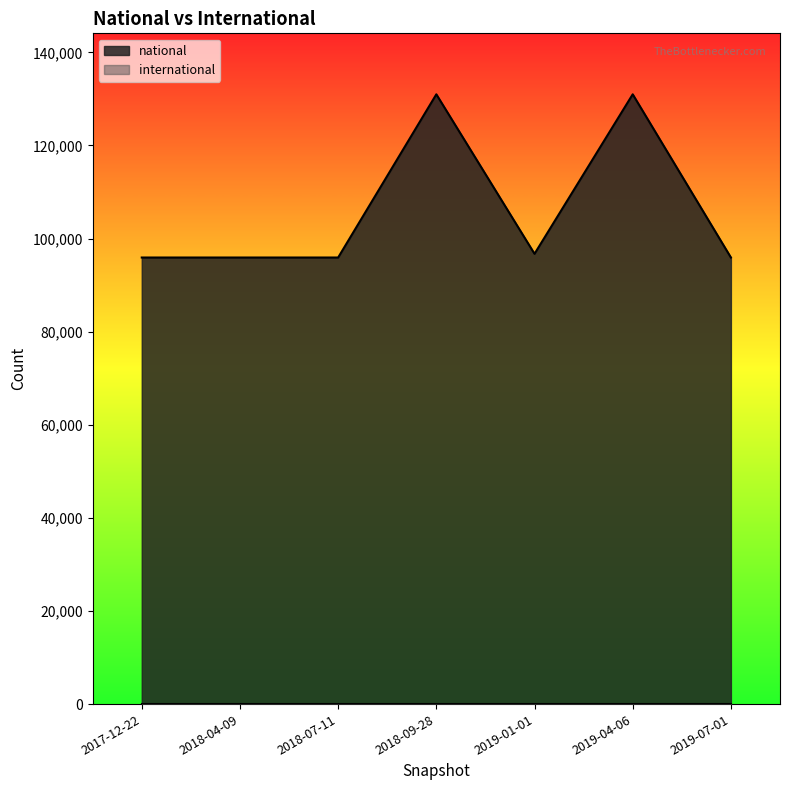

What is the average value?

106060